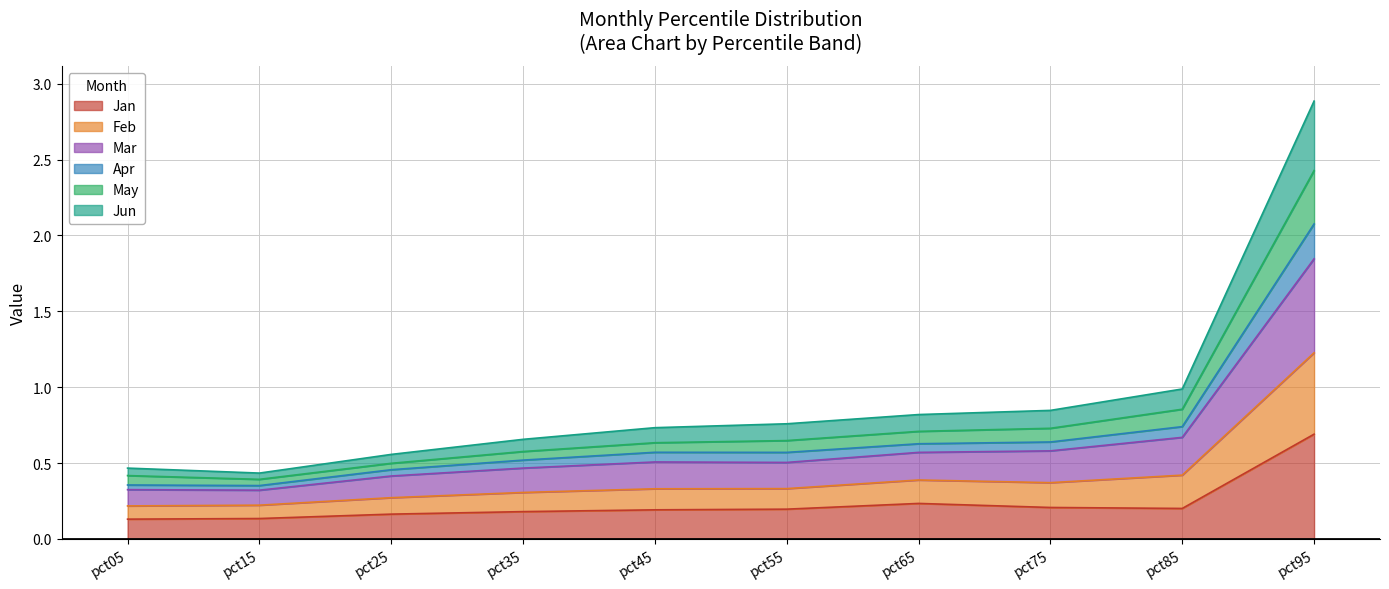

At which category is the sum across all series the highest?

pct95